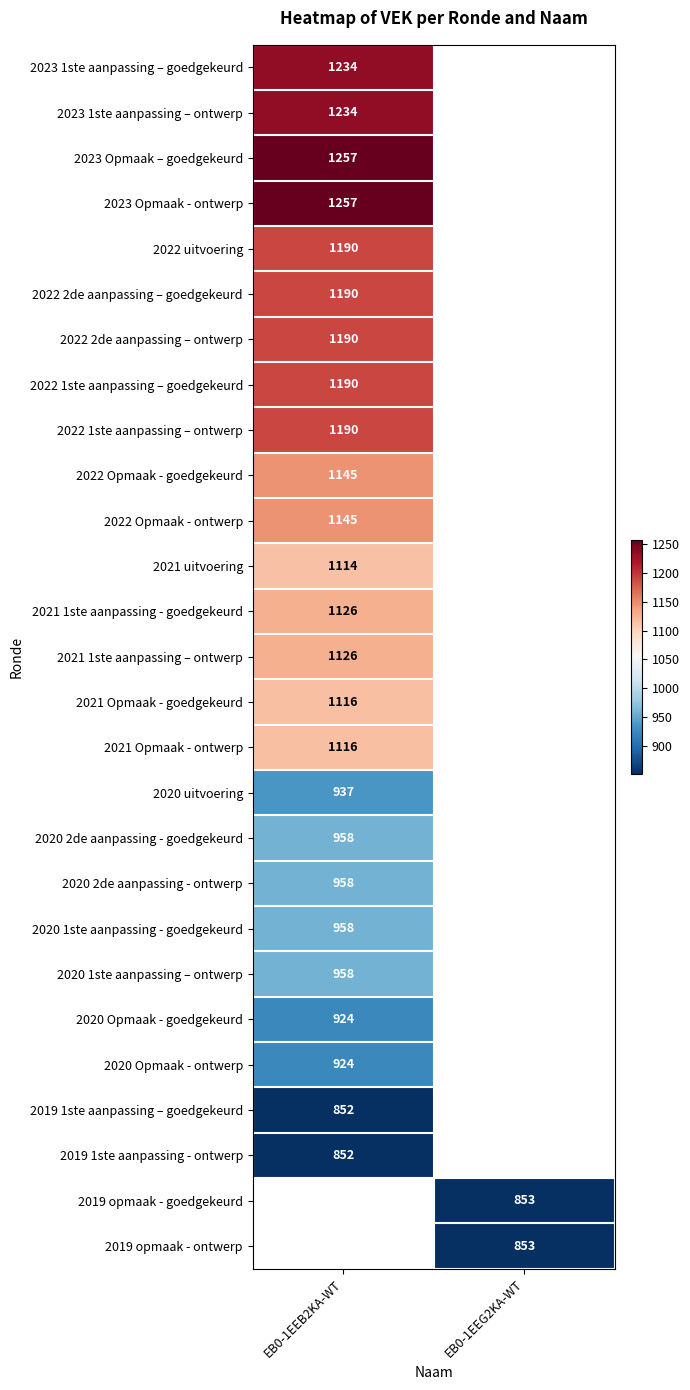

Is the value of 2020 Opmaak - ontwerp at EB0-1EEB2KA-WT greater than the value of 2020 1ste aanpassing – ontwerp at EB0-1EEB2KA-WT?

No